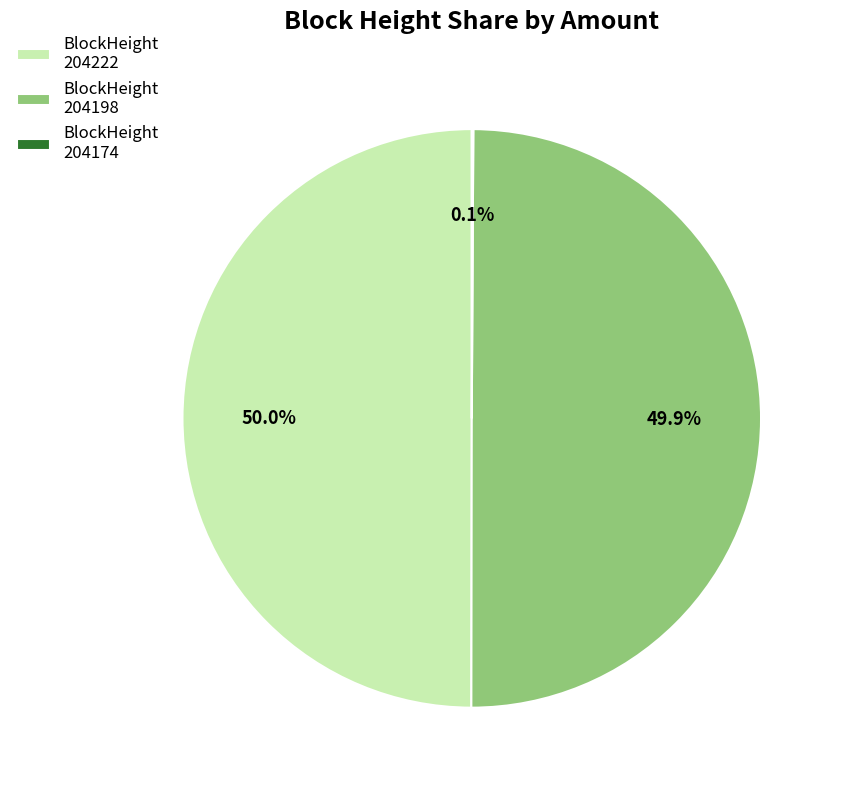

What is the ratio of the value at BlockHeight 204198 to the value at BlockHeight 204222?

1.0